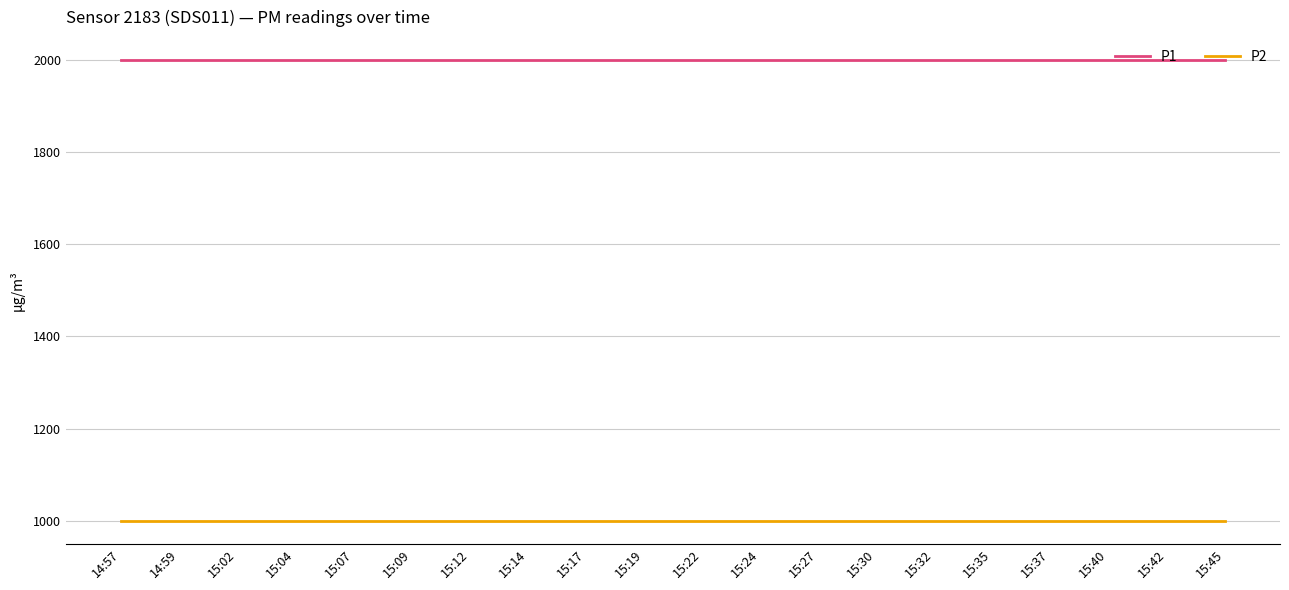

Reading right to left, transcribe all the data shown in this chart.

P1: 1999.9	1999.9	1999.9	1999.9	1999.9	1999.9	1999.9	1999.9	1999.9	1999.9	1999.9	1999.9	1999.9	1999.9	1999.9	1999.9	1999.9	1999.9	1999.9	1999.9
P2: 999.9	999.9	999.9	999.9	999.9	999.9	999.9	999.9	999.9	999.9	999.9	999.9	999.9	999.9	999.9	999.9	999.9	999.9	999.9	999.9